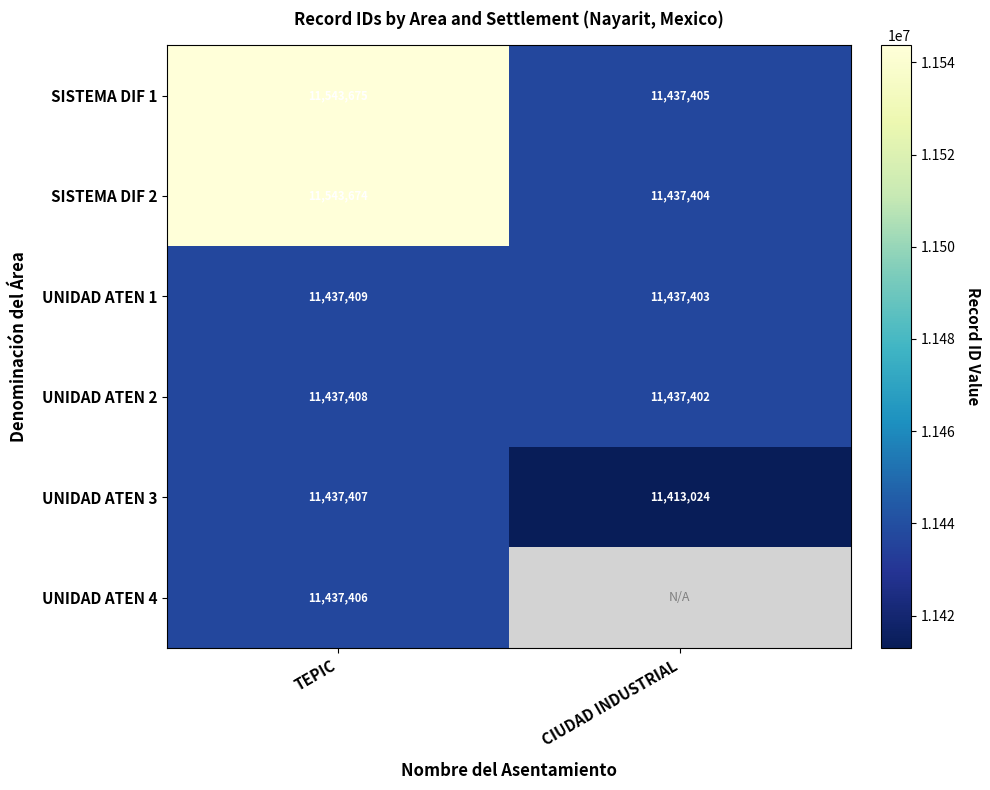

How many categories are shown in the chart?

2